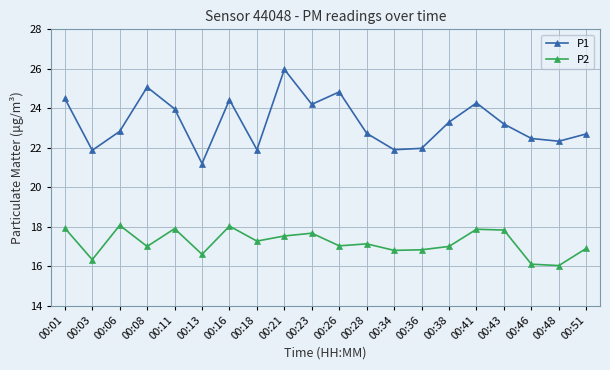

List the series in order of their overall mean, lowest first.

P2, P1